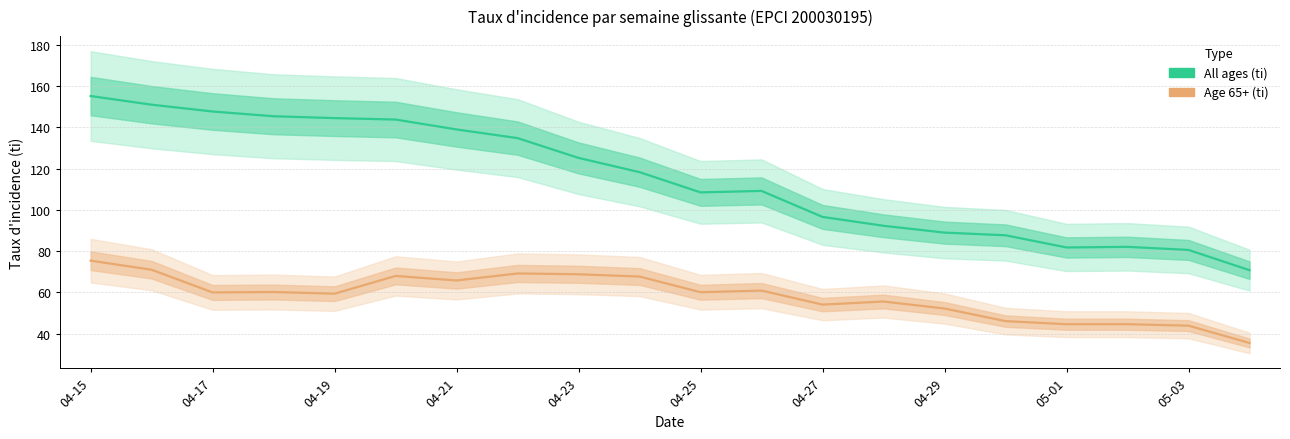

True or false: Age 65+ (ti) and All ages (ti) intersect in this chart.

False